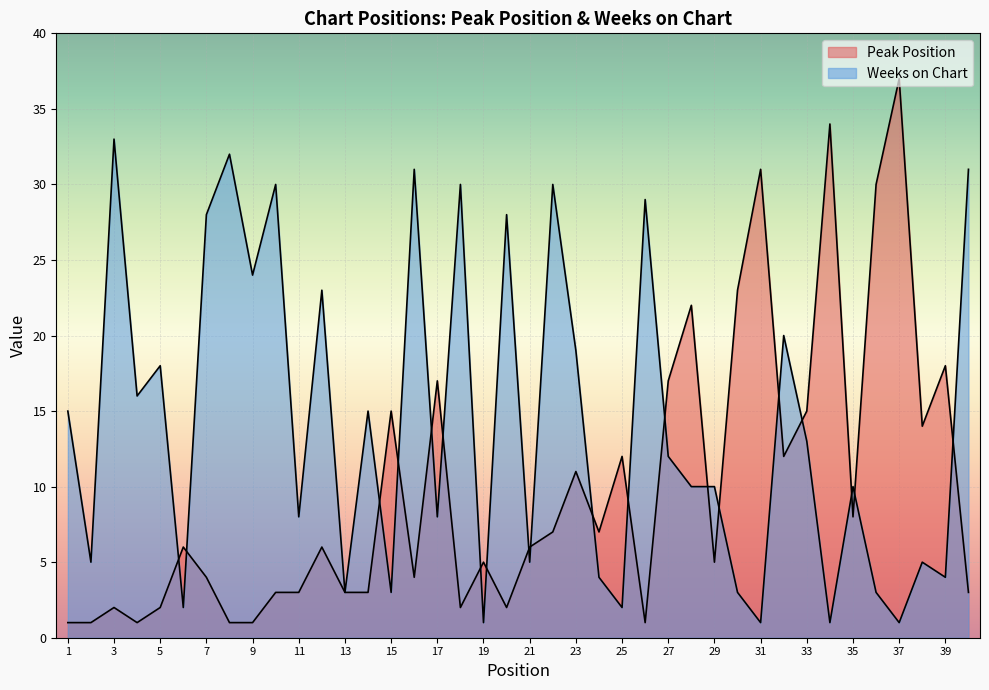

How many times do Weeks on Chart and Peak Position cross each other?

20